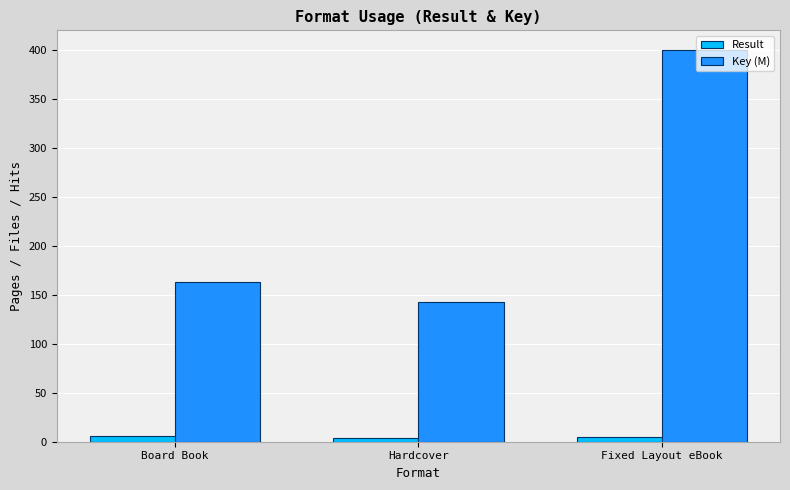

What is the maximum value for Result?

6